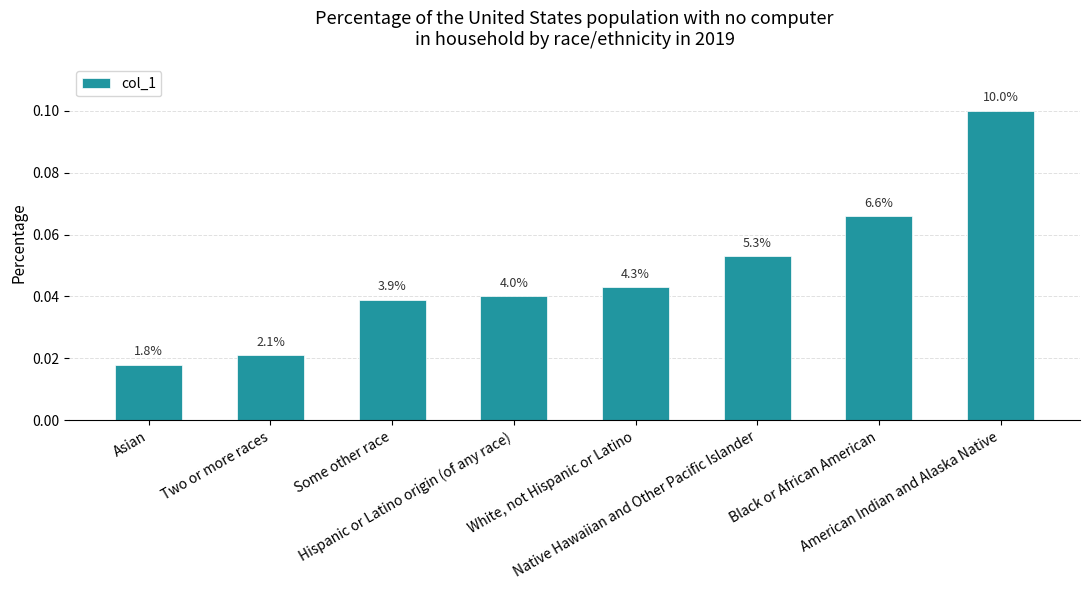

Are the bars horizontal?

No